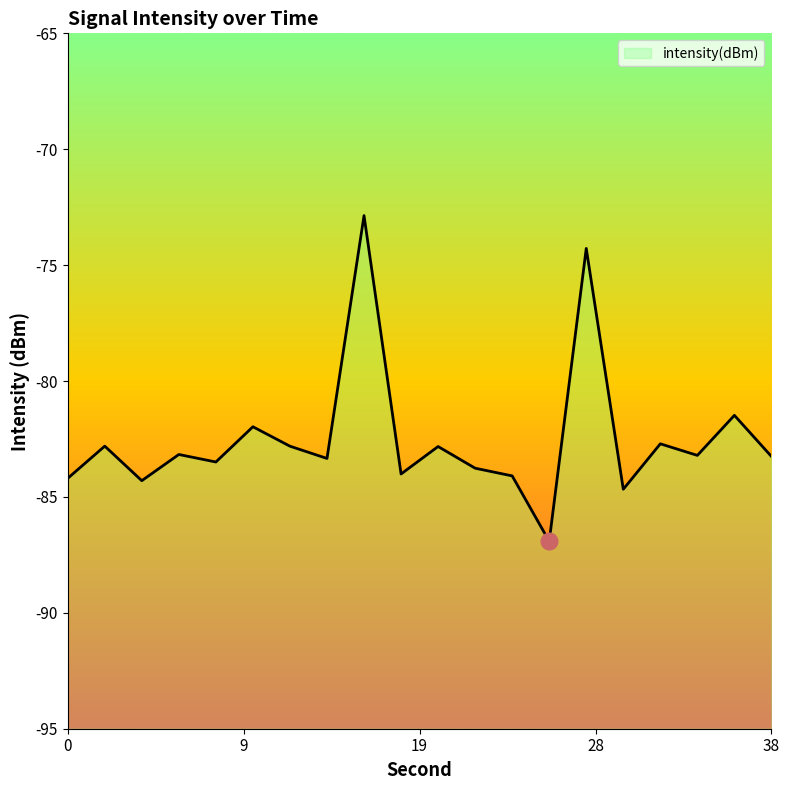

Which category has the highest value across all series?

16